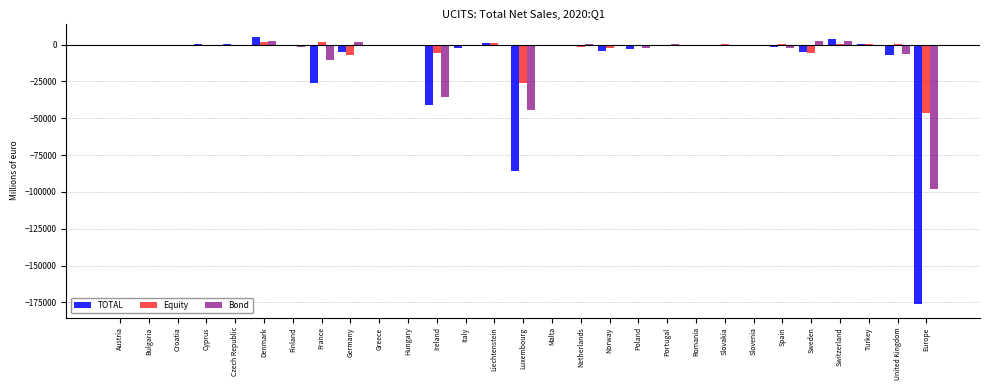

What is the sum of all TOTAL values?

-352354.8